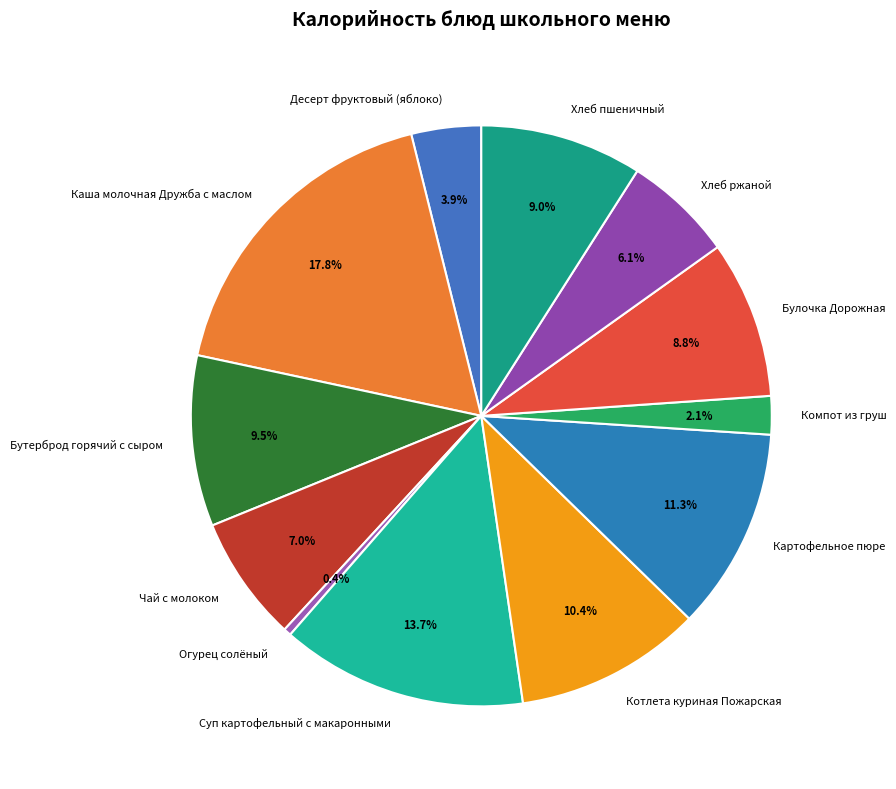

Which category has the biggest portion of the pie?

Каша молочная Дружба с маслом